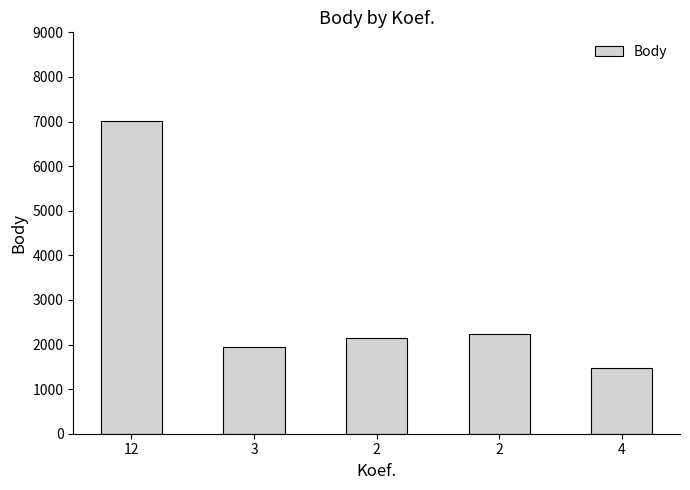

Are the bars horizontal?

No